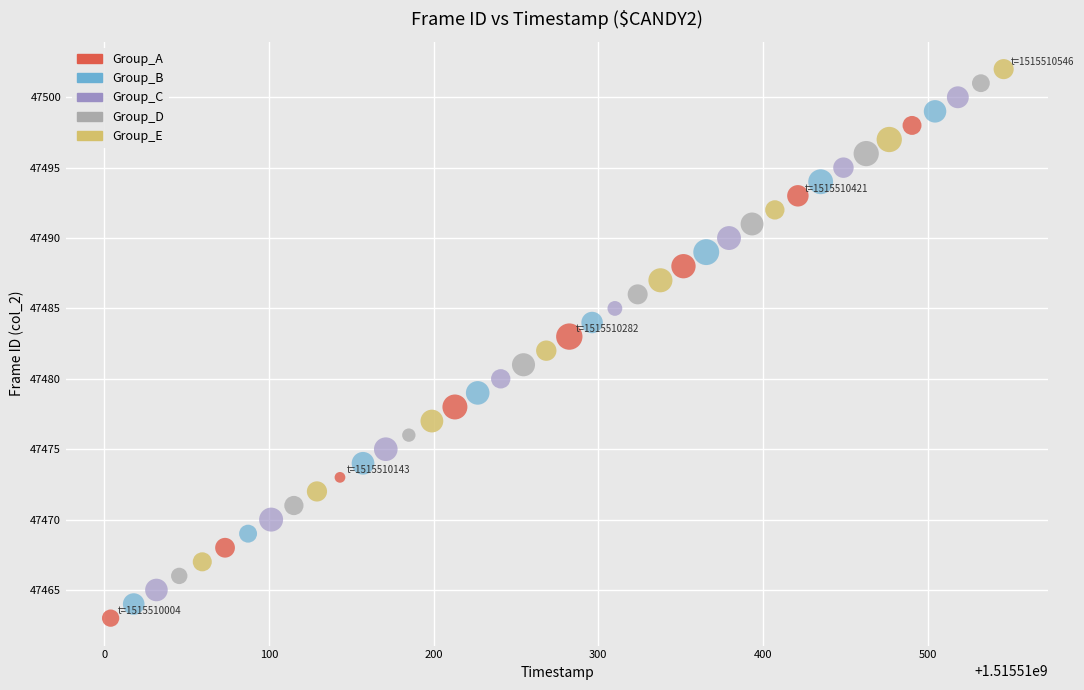

What are all the series names shown in the legend?

Group_A, Group_B, Group_C, Group_D, Group_E